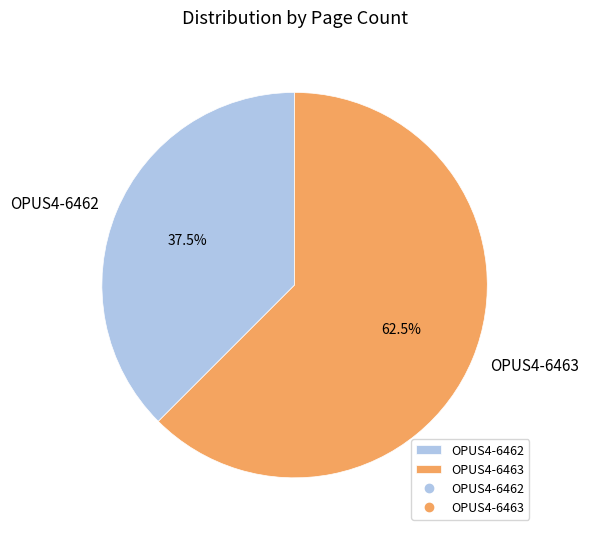

Approximately how many times larger is the value at OPUS4-6463 compared to OPUS4-6462?

1.7